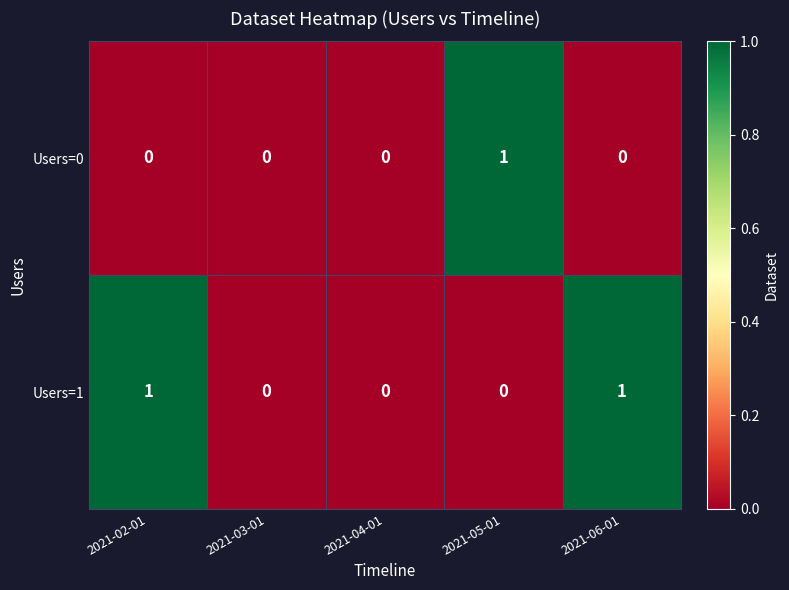

Which series has the largest total across all categories?

Users=1